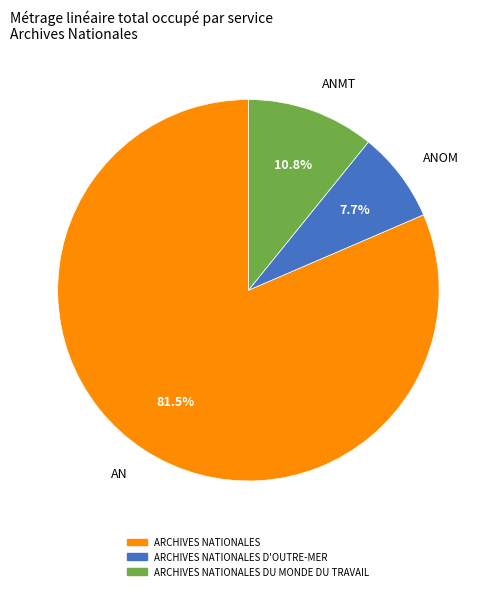

Between AN and ANOM, which is larger?

AN